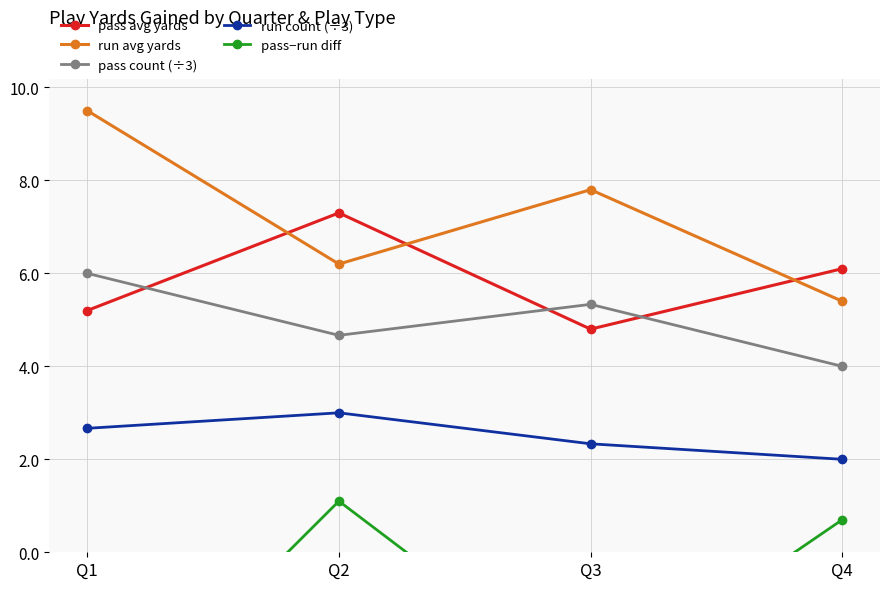

At which category does run count (÷3) reach its first local peak?

Q2